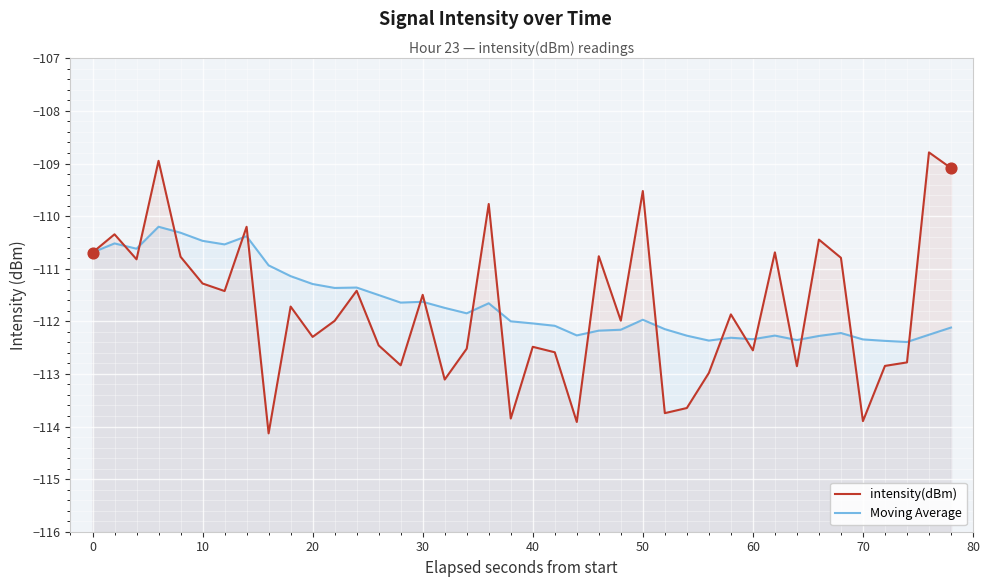

At how many categories does at least one series exceed -109?

2